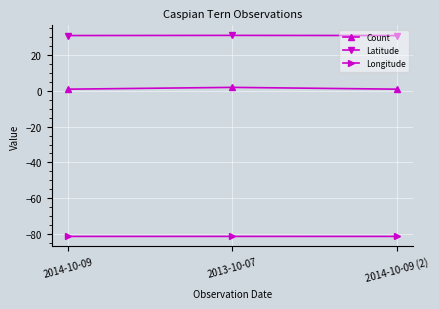

What is the greatest value displayed?

31.1